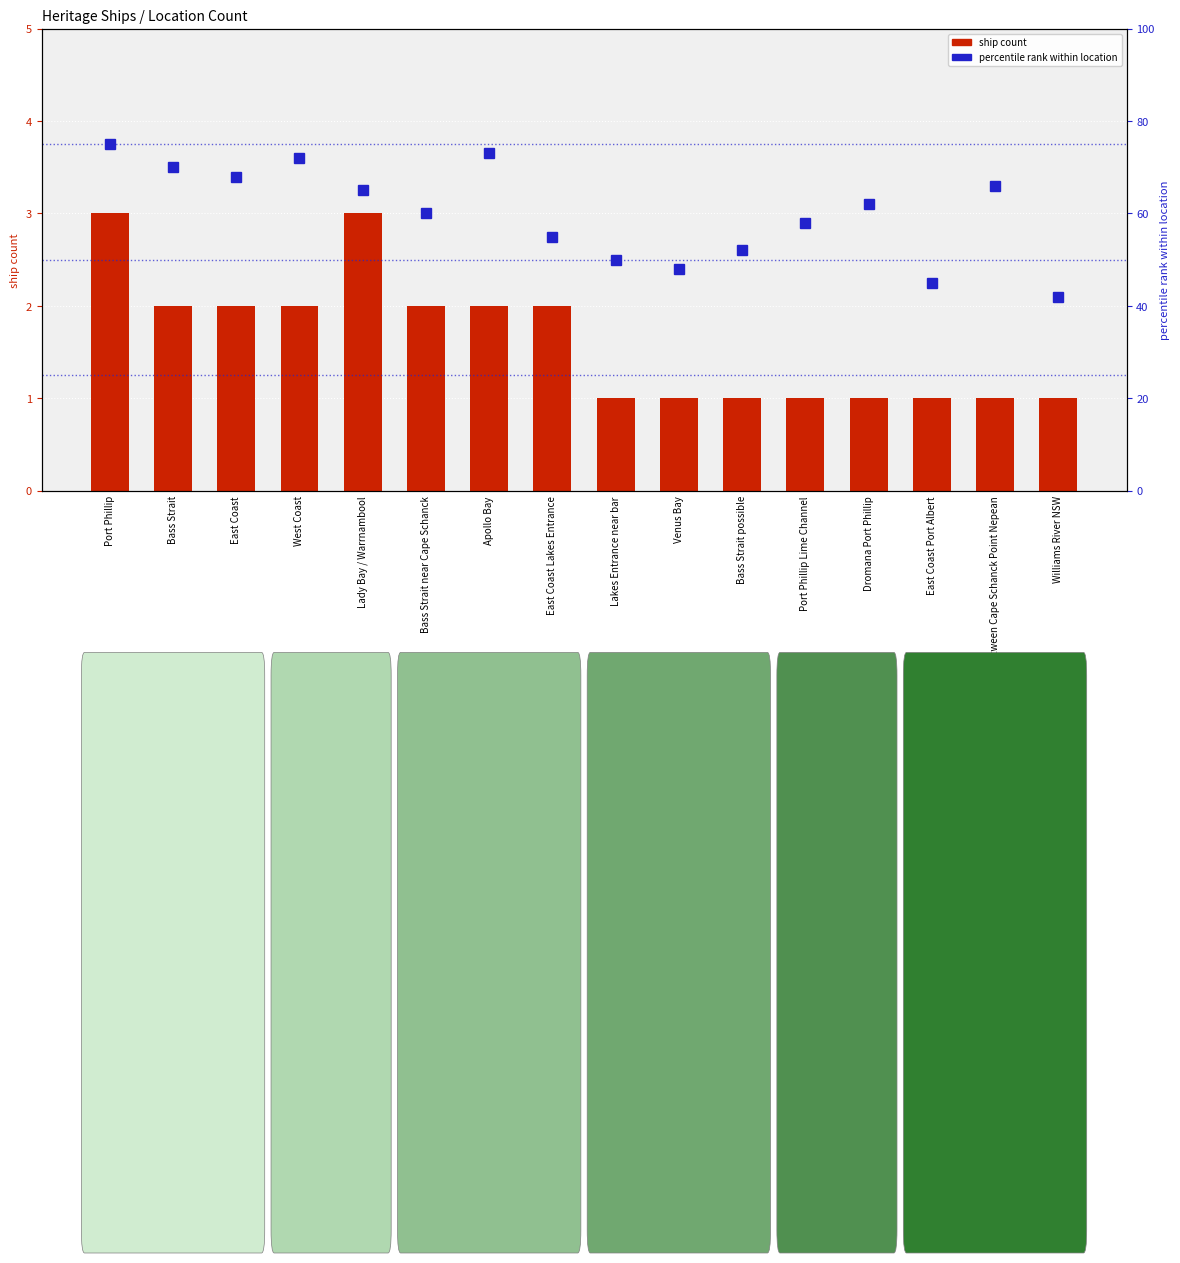

What are all the series names shown in the legend?

ship count, percentile rank within location